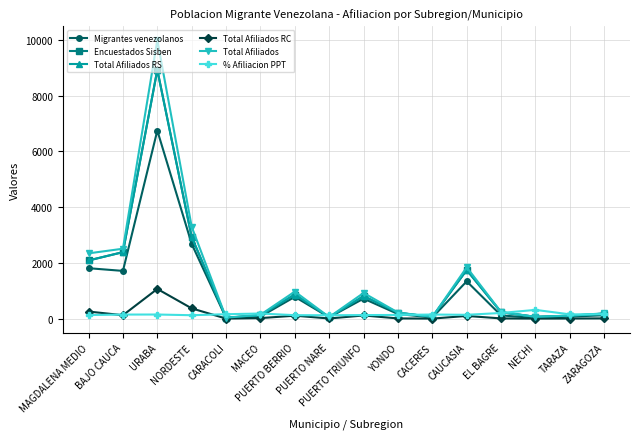

Where is the first local maximum for Migrantes venezolanos?

URABA